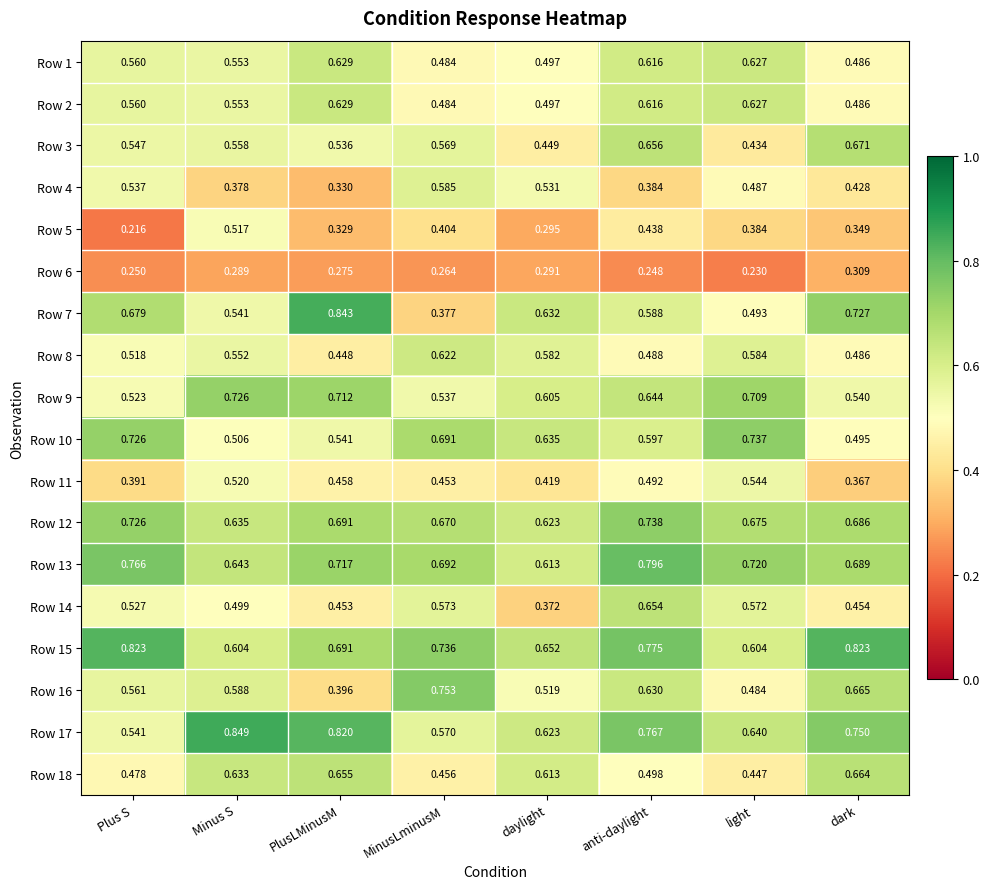

Rank the categories by Row 17 value from lowest to highest.

Plus S, MinusLminusM, daylight, light, dark, anti-daylight, PlusLMinusM, Minus S